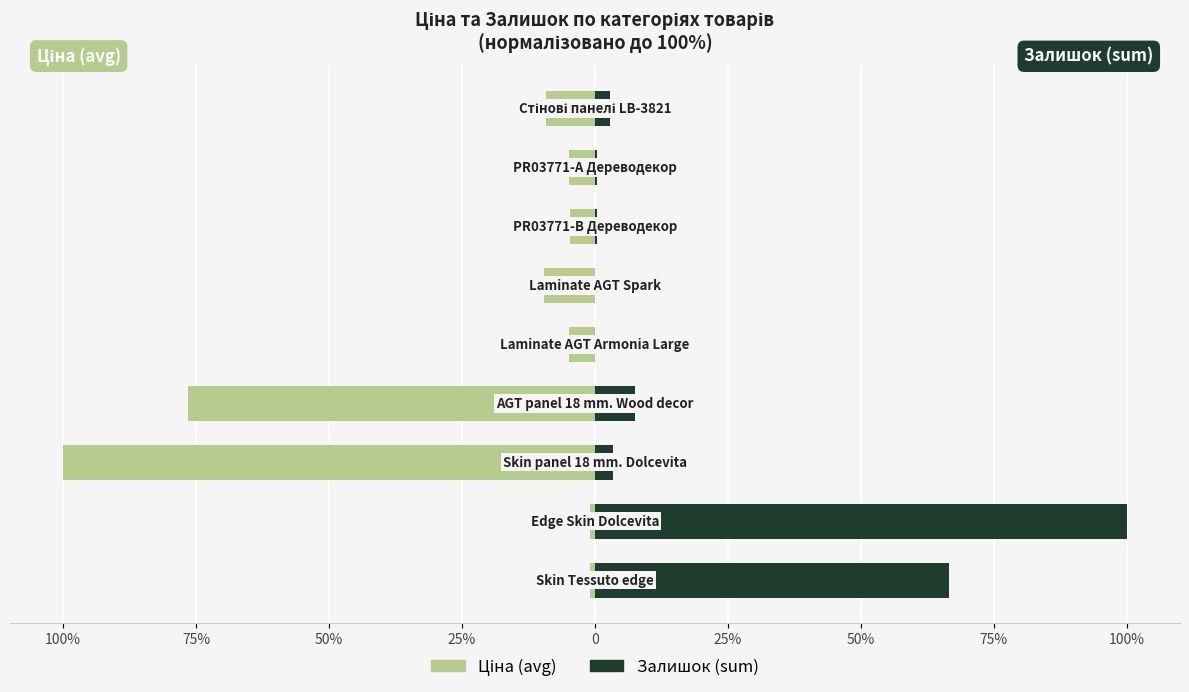

Reading left to right, what are all the values shown in this chart?

Ціна (avg): 100%=-1.0	75%=-0.9	50%=-100.0	25%=-76.4	0=-4.8	25%=-9.5	50%=-4.7	75%=-4.9	100%=-9.1
Залишок (sum): 100%=66.6	75%=100.0	50%=3.3	25%=7.5	0=0.1	25%=0.0	50%=0.4	75%=0.4	100%=2.9